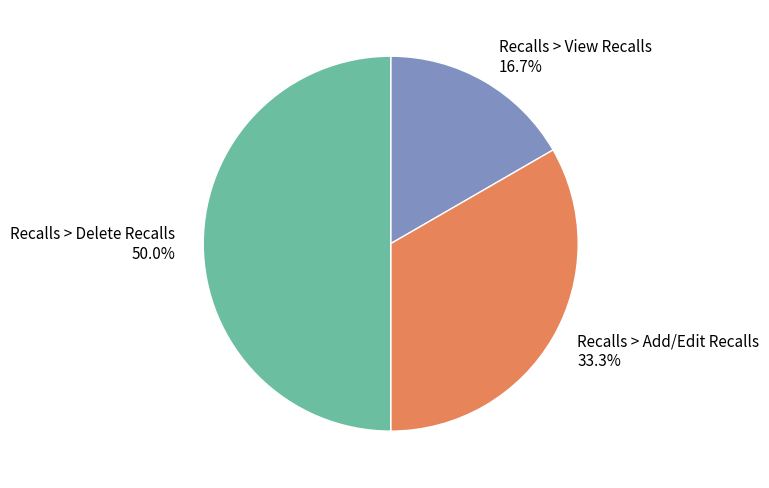

To the nearest percent, what portion does Recalls > View Recalls represent?

17%